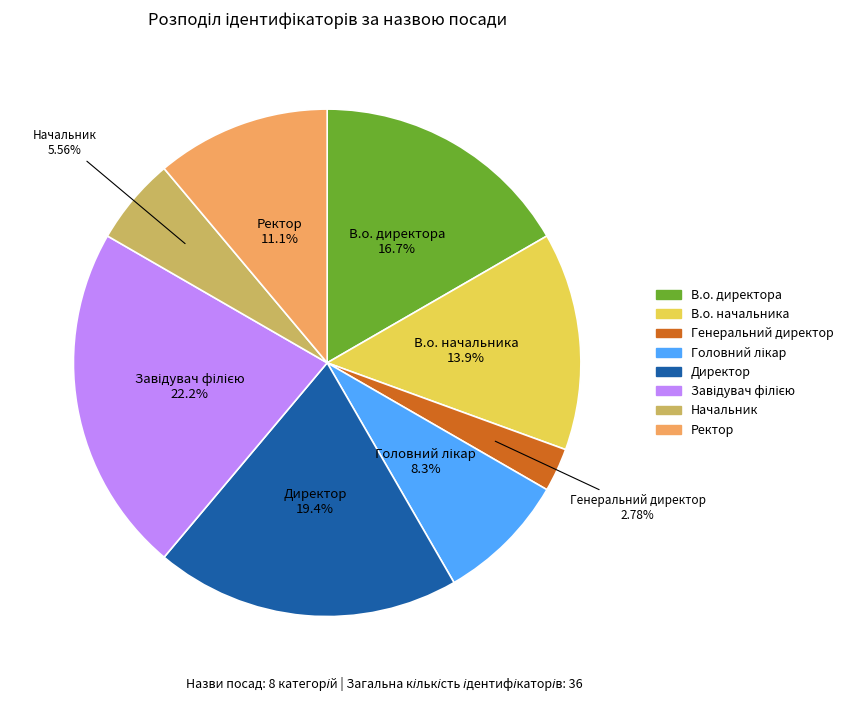

Which slice is the smallest?

Генеральний директор